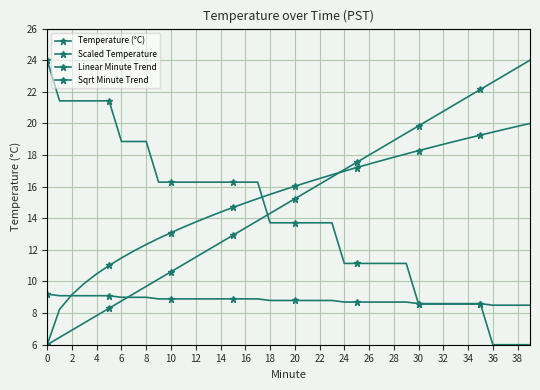

What is the difference between the maximum and second lowest values in the Linear Minute Trend series?

17.5